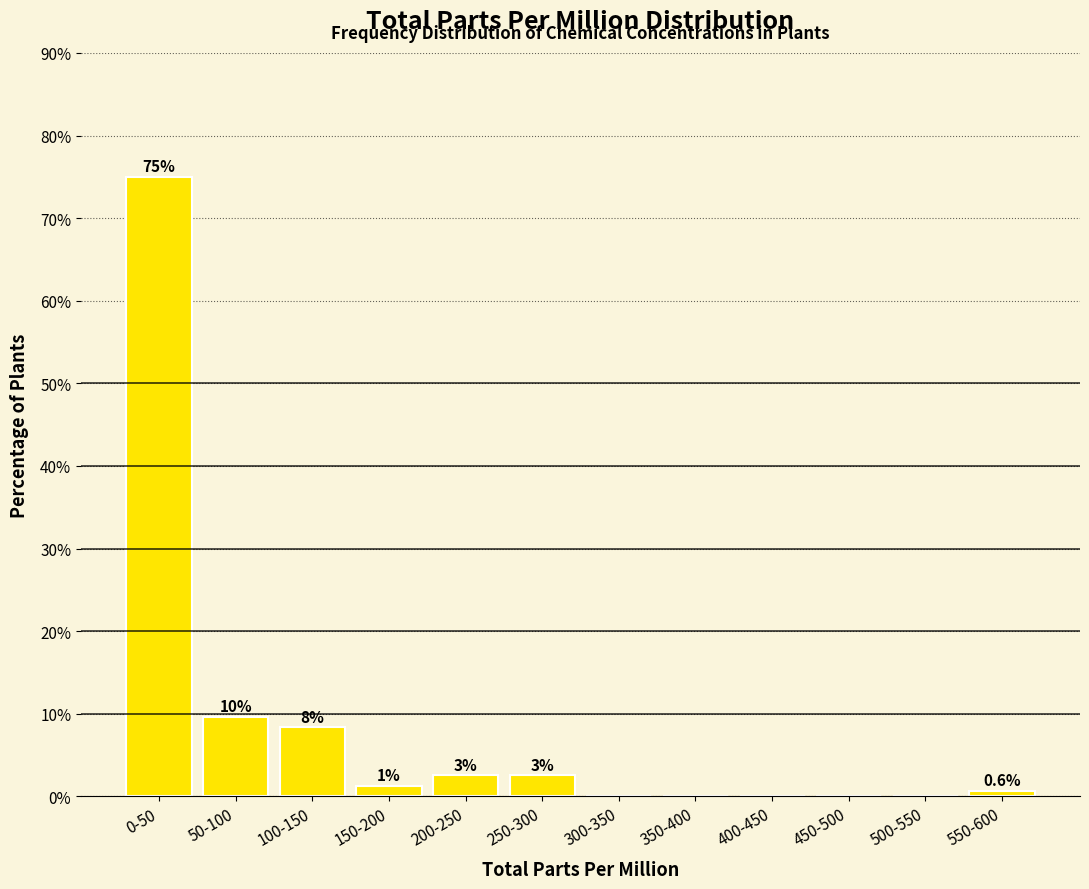

Are the bars horizontal?

No